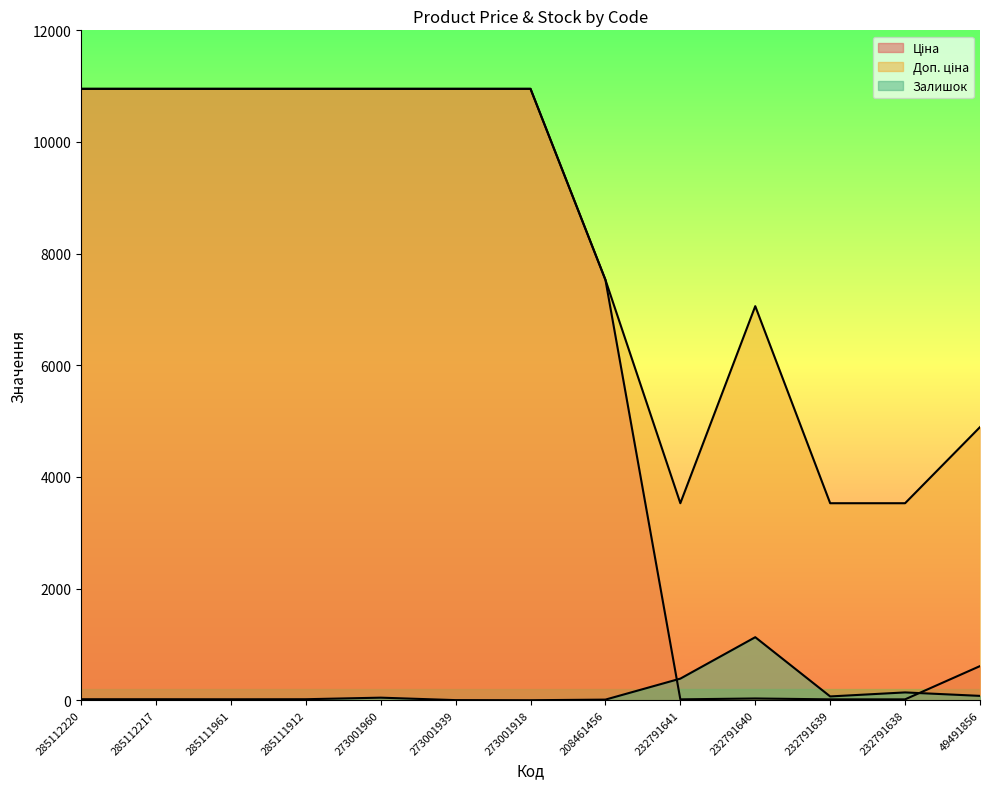

What is the average value of the Залишок series?

148.6